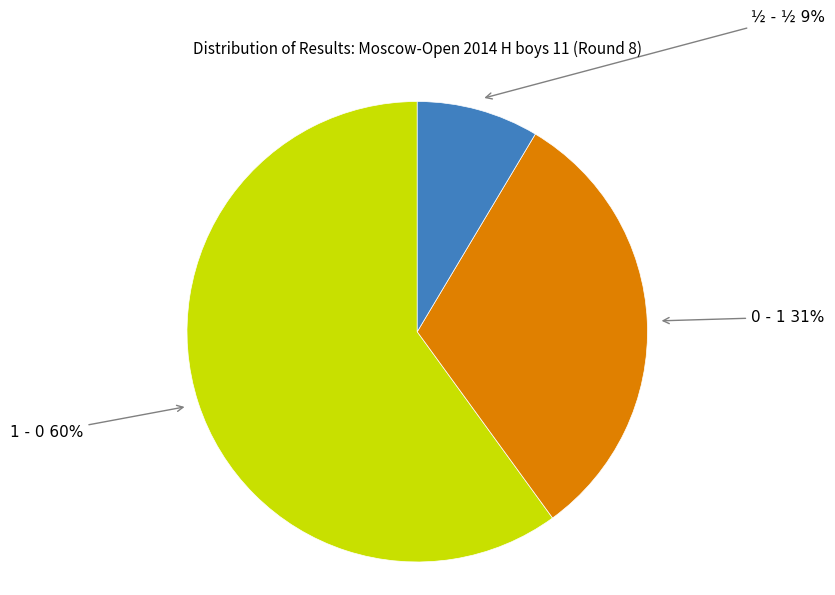

What percentage do 0 - 1 and ½ - ½ together represent?

40.0%